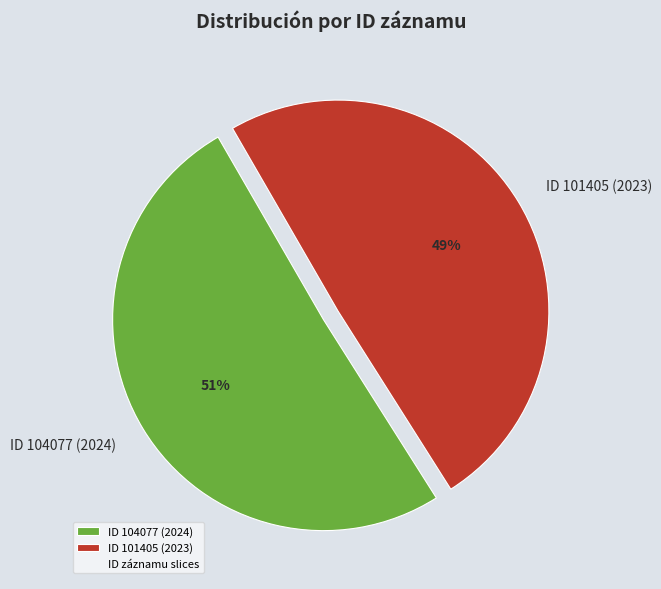

Approximately how many times larger is the value at ID 104077 (2024) compared to ID 101405 (2023)?

1.0